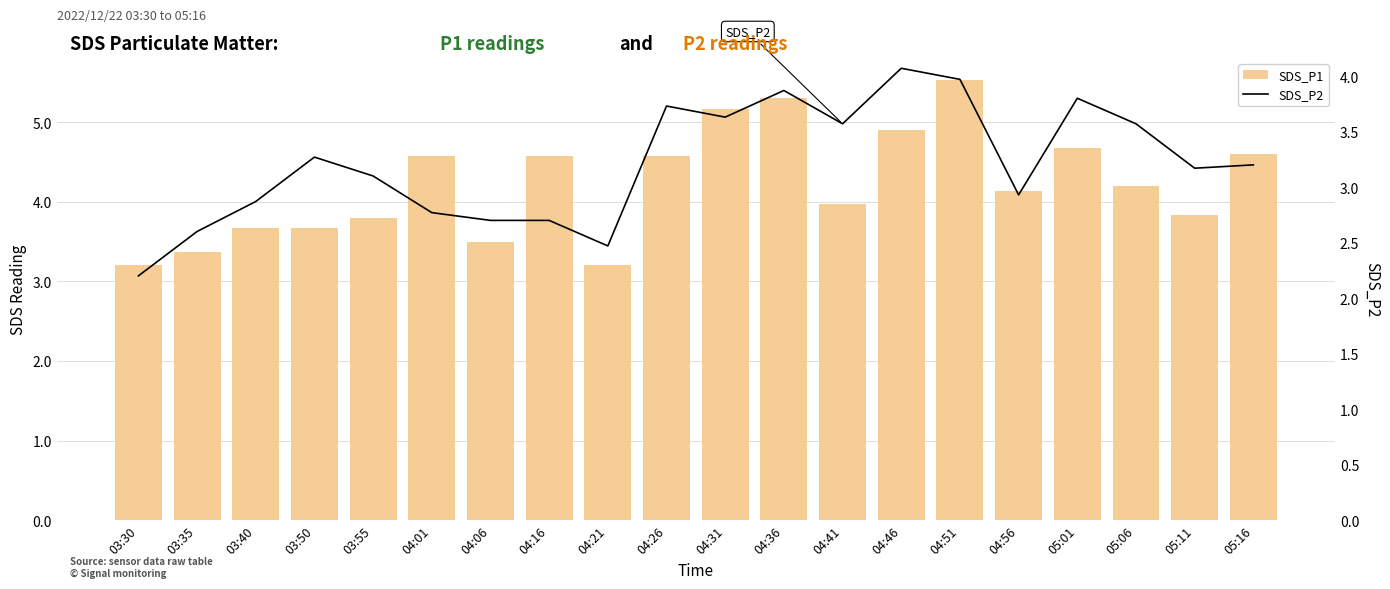

List the series in order of their overall mean, highest first.

SDS_P1, SDS_P2